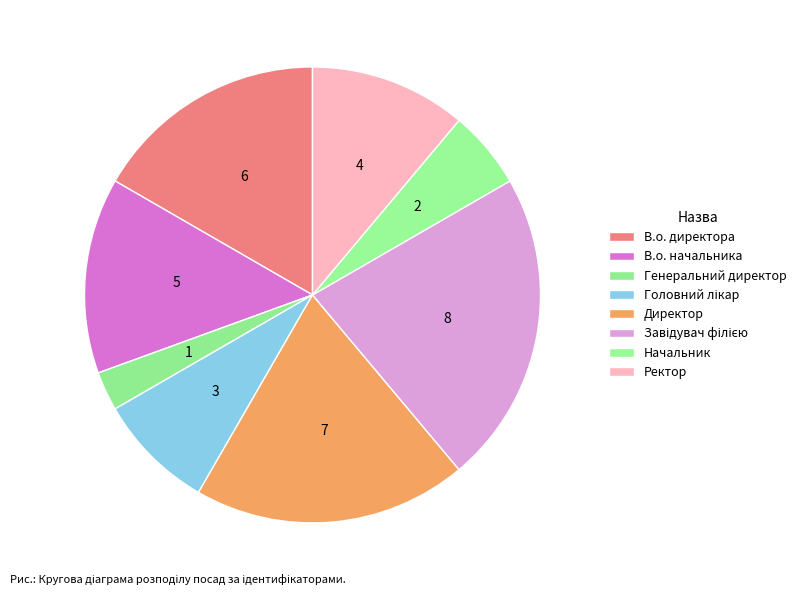

To the nearest percent, what portion does Ректор represent?

11%